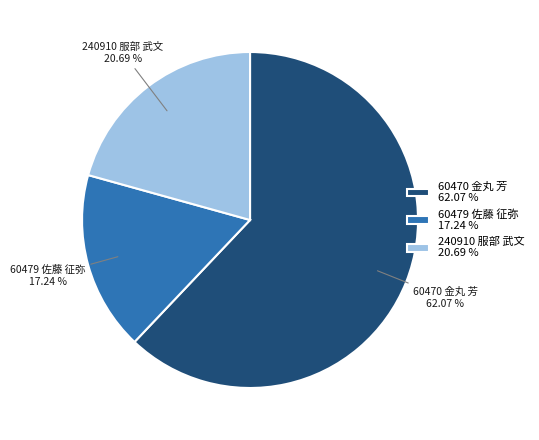

Rank the categories by value from highest to lowest.

60470 金丸 芳, 240910 服部 武文, 60479 佐藤 征弥